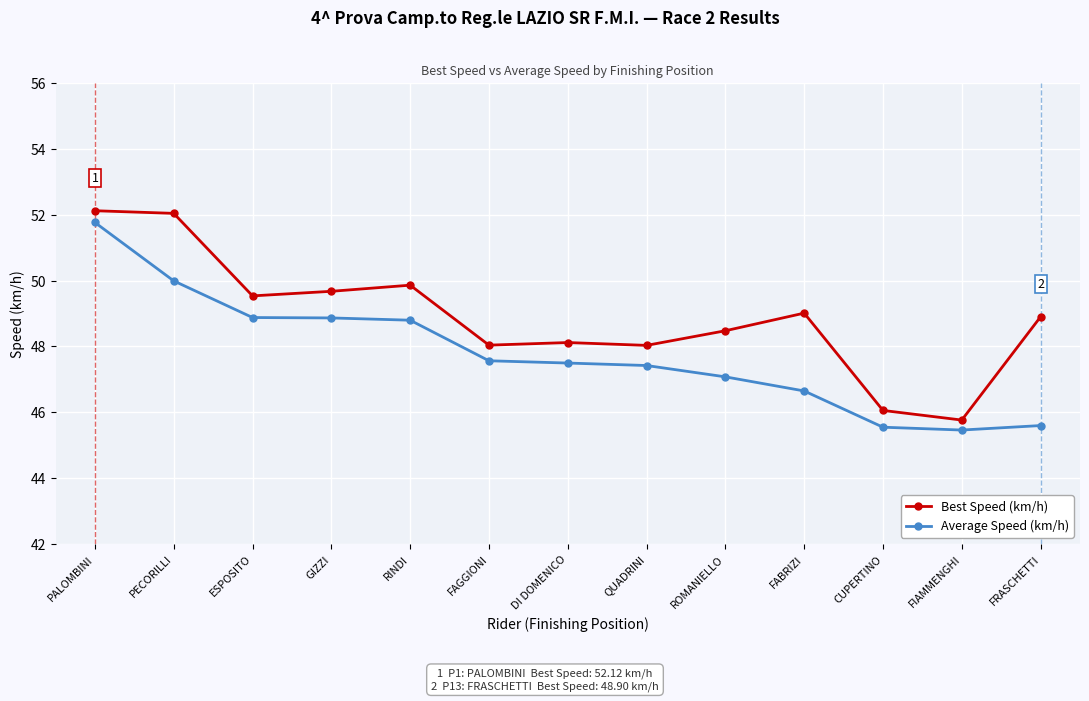

The Best Speed (km/h) series shows 46.1 at CUPERTINO. True or false?

True